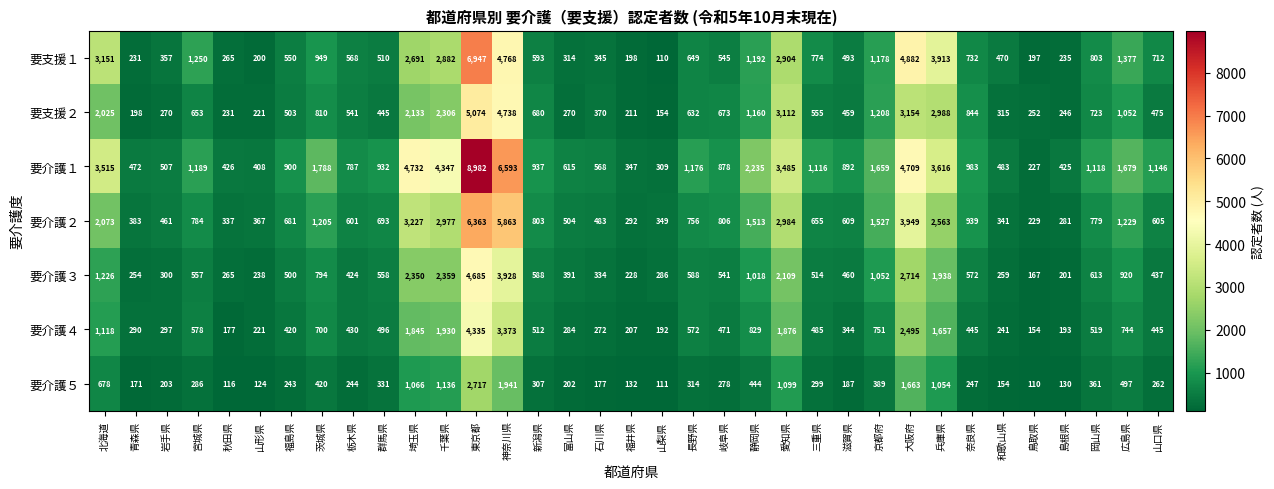

What is the greatest value displayed?

8982